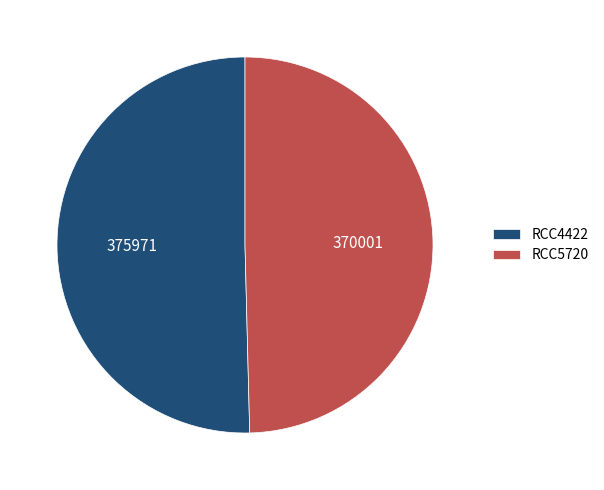

Do RCC4422 and RCC5720 together represent more than half of the pie?

Yes